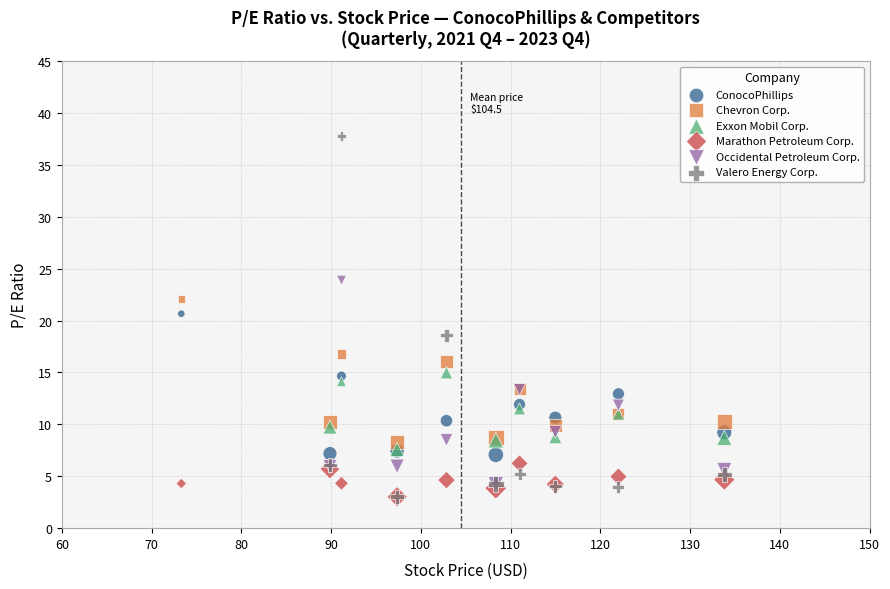

Which series reaches the maximum Y coordinate?

Valero Energy Corp.